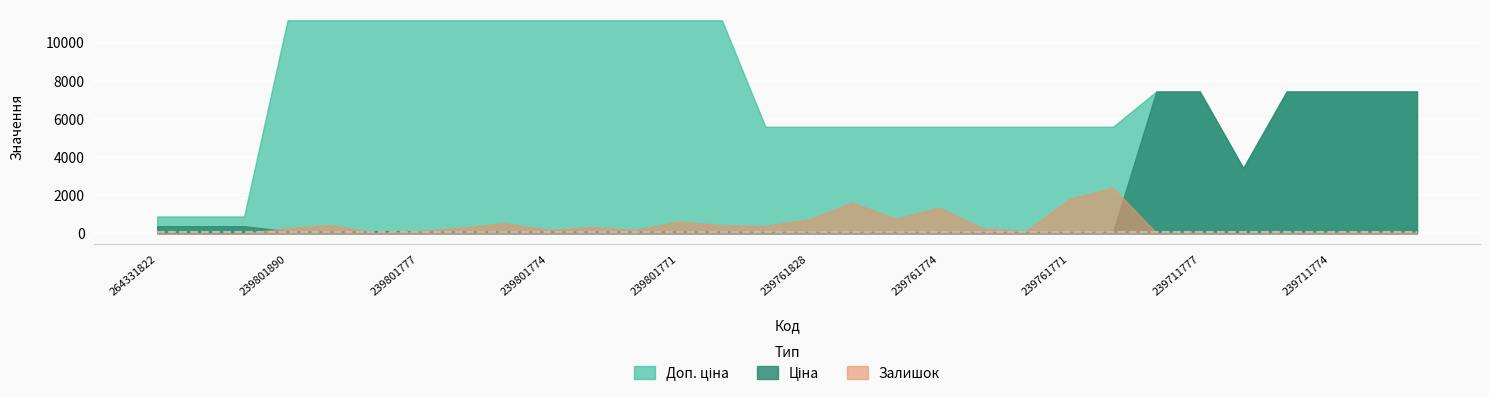

Which category has the highest value in the Залишок series?

239761770